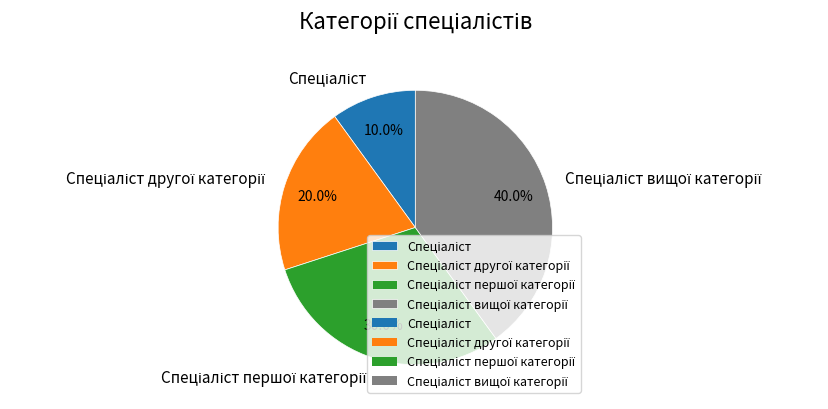

Is there a majority slice in this chart?

No